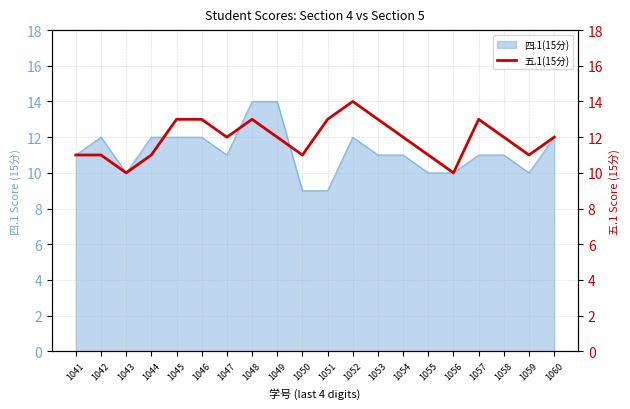

What is the ratio of the value at 1044 to the value at 1049?

0.9